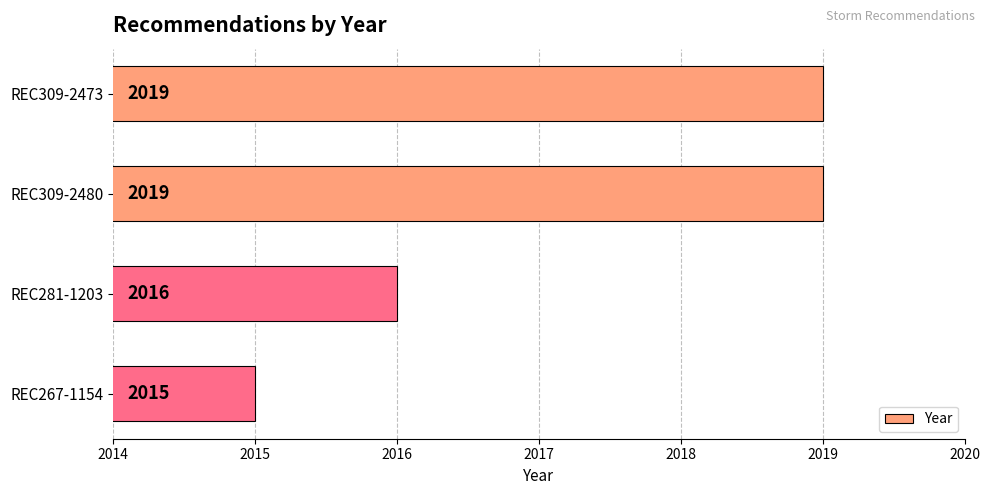

Reading top to bottom, extract all data points from this chart.

REC309-2473=2019	REC309-2480=2019	REC281-1203=2016	REC267-1154=2015